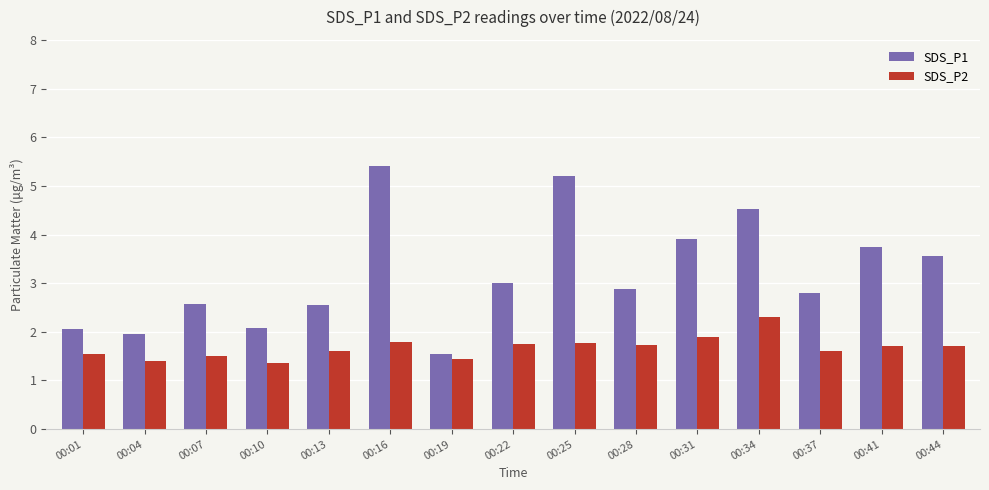

List the series in order of their peak value, highest first.

SDS_P1, SDS_P2